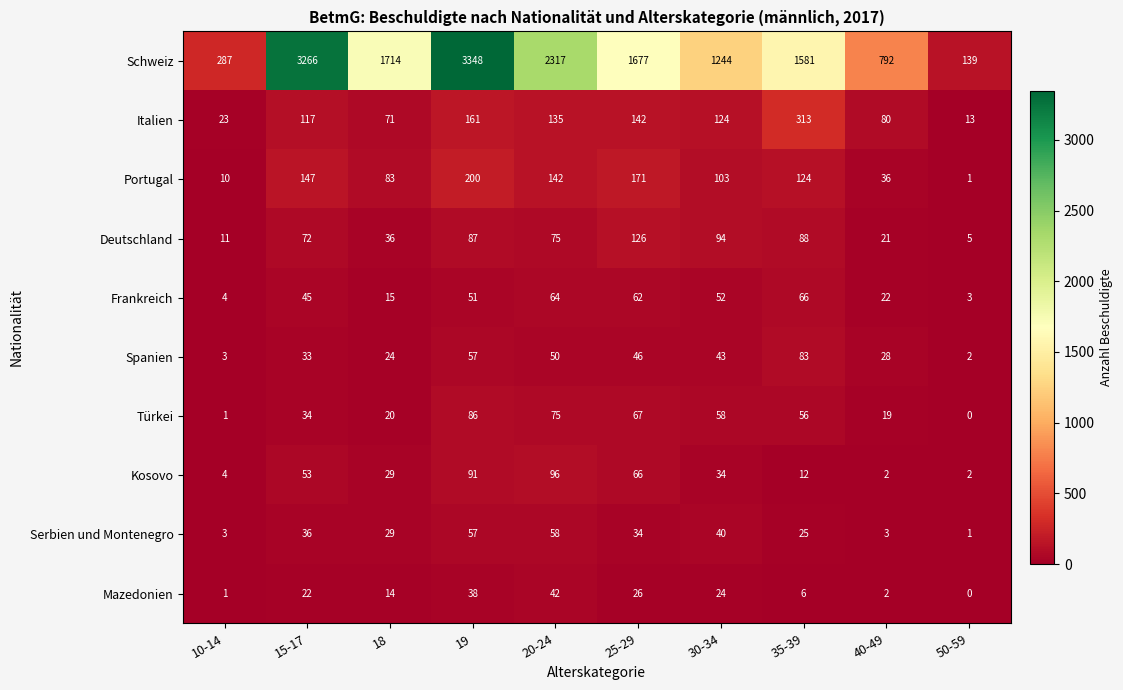

How many distinct data groups are displayed?

10